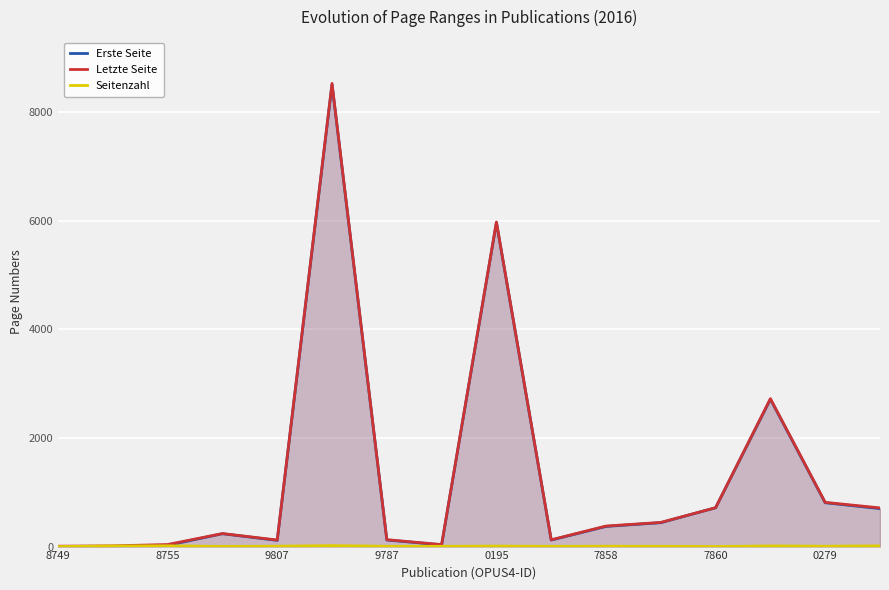

At which label does Seitenzahl reach its minimum?

8749